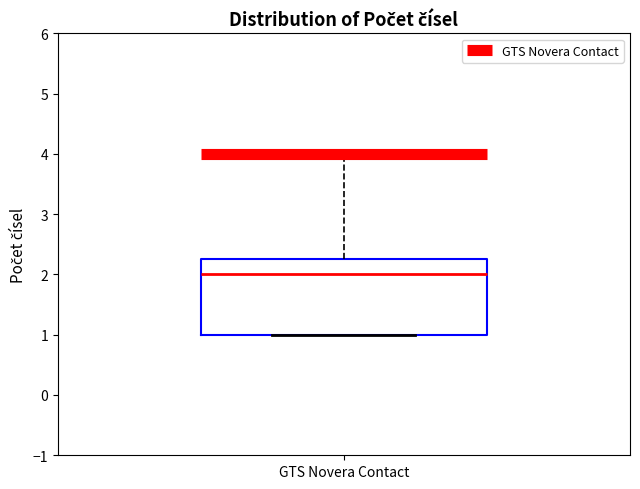

Where does the median line of the box for GTS Novera Contact sit on the y-axis? The values are not printed on the chart, so give them approximately, as read against the axis.

2.0